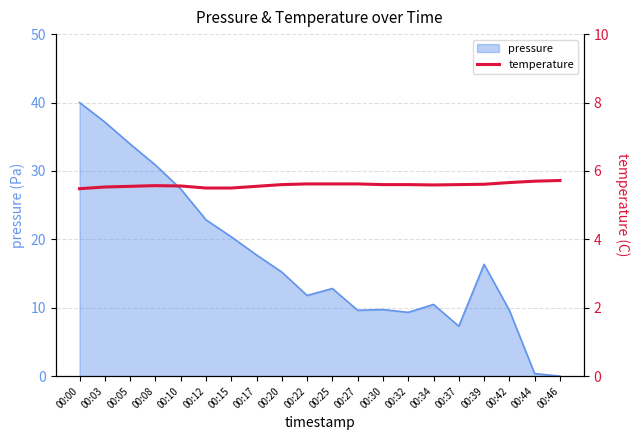

What is the difference between the second highest and minimum values?

0.2